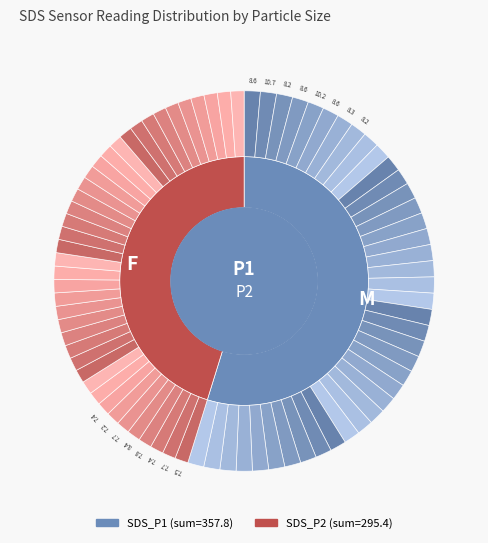

How many slices are in this pie chart?

40